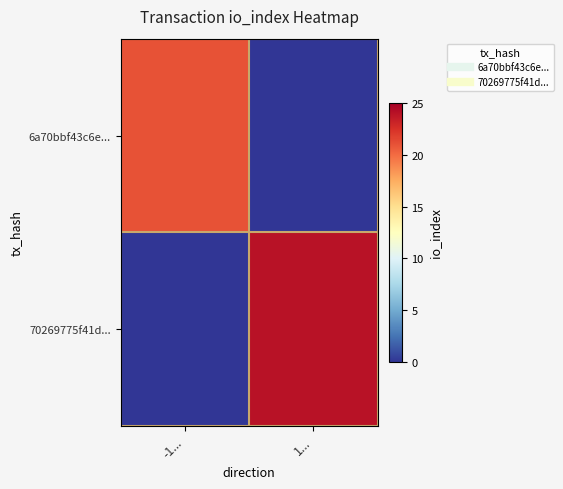

Which category has the lowest value across all series?

1...